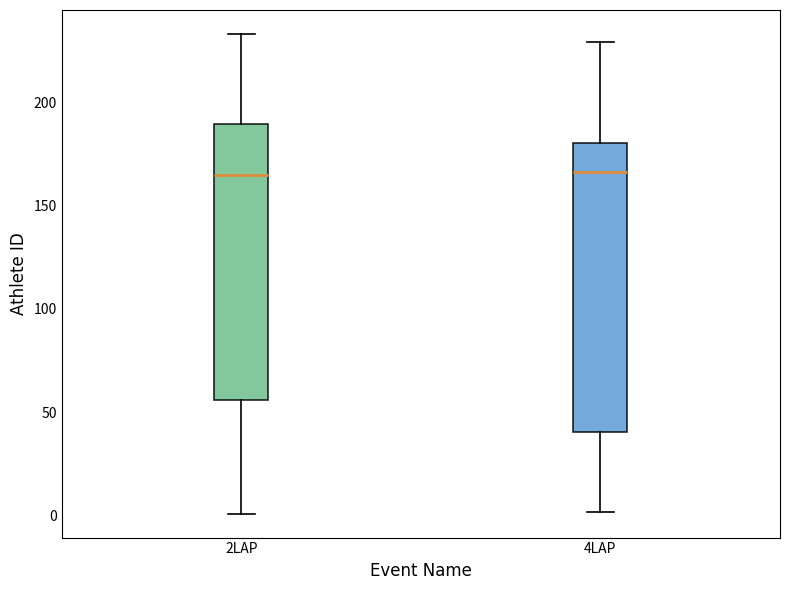

Reading left to right, transcribe this box plot: for each box, give where its median line is, the range the box spans, and where its two whiskers end, as read against the y-axis. The values are not printed on the chart, so give them approximately, as read against the axis.

2LAP: median 165, box 55 to 190, whiskers 0 to 235
4LAP: median 165, box 40 to 180, whiskers 0 to 230